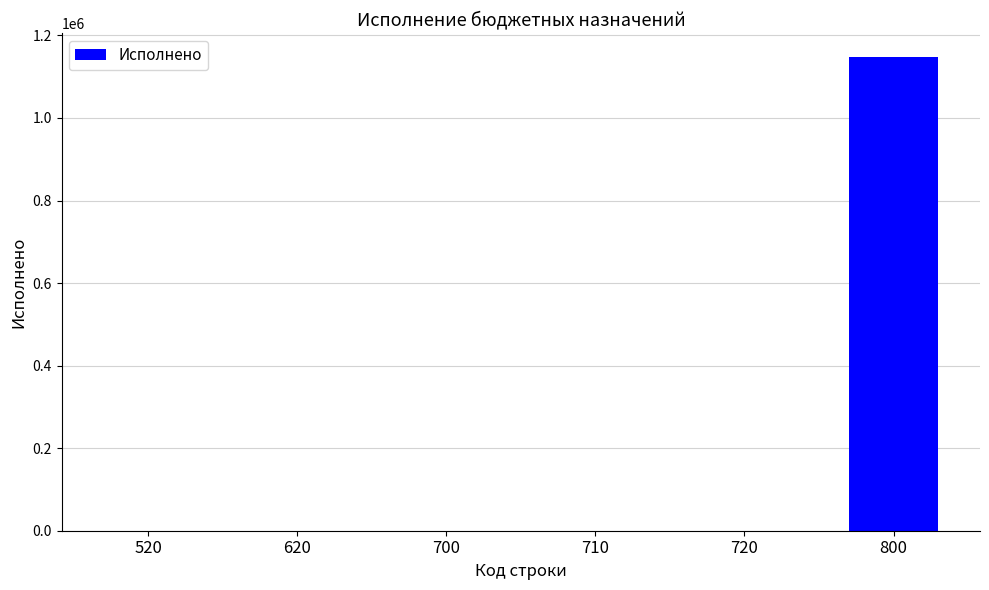

Reading left to right, list all the values displayed in this chart.

520=0.0	620=0.0	700=0.0	710=0.0	720=0.0	800=1147986.2